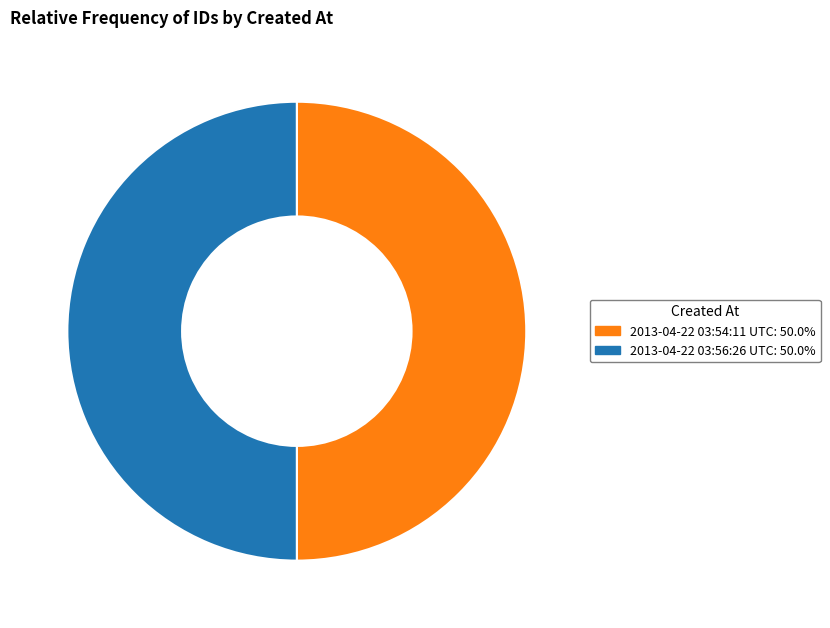

What is the ratio of the value at 2013-04-22 03:54:11 UTC: 50.0% to the value at 2013-04-22 03:56:26 UTC: 50.0%?

1.0